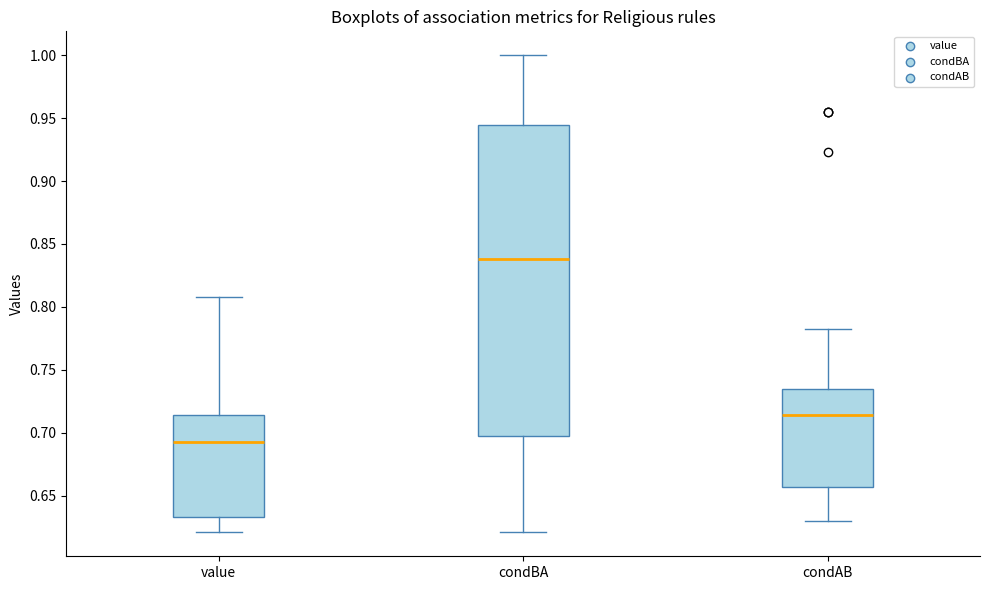

Which box's median line is the highest?

condBA